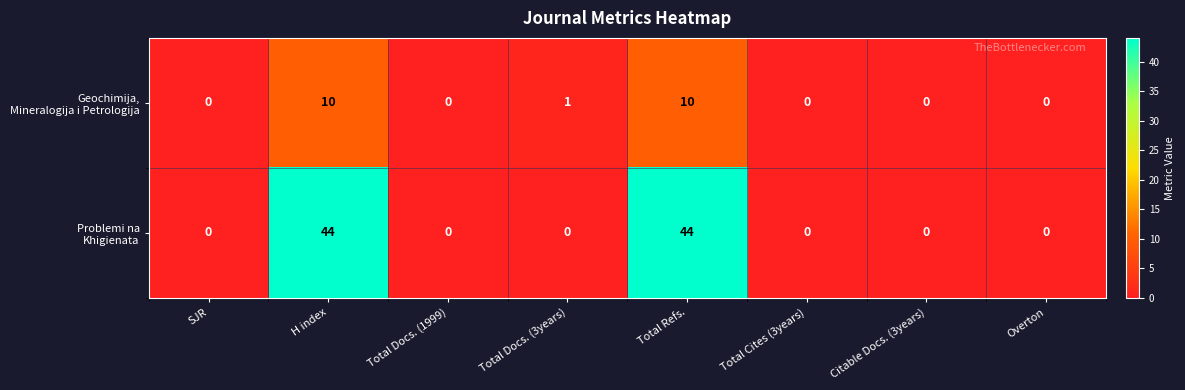

How many series are shown in this chart?

2